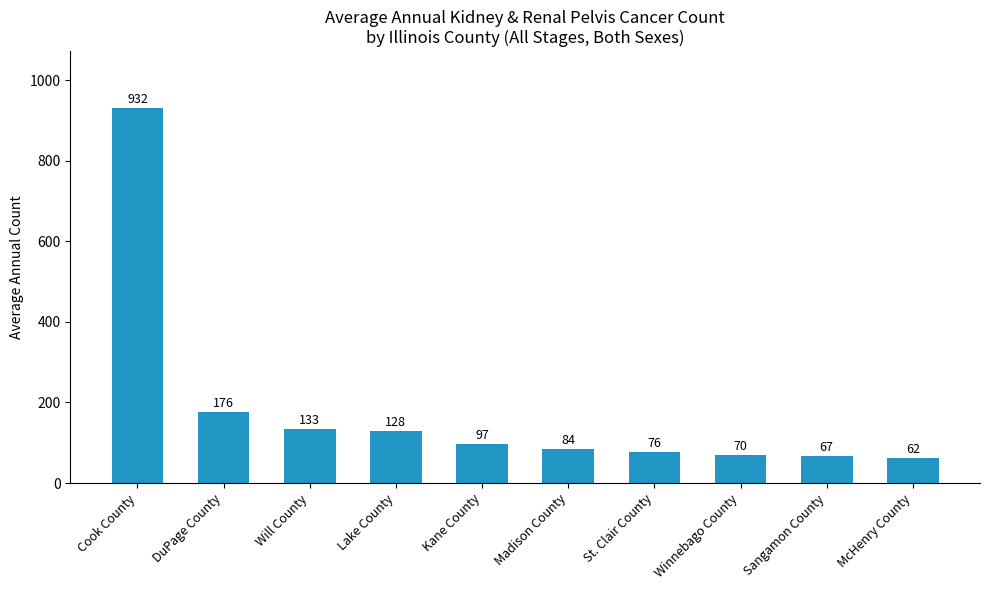

The value at Lake County is 42. True or false?

False